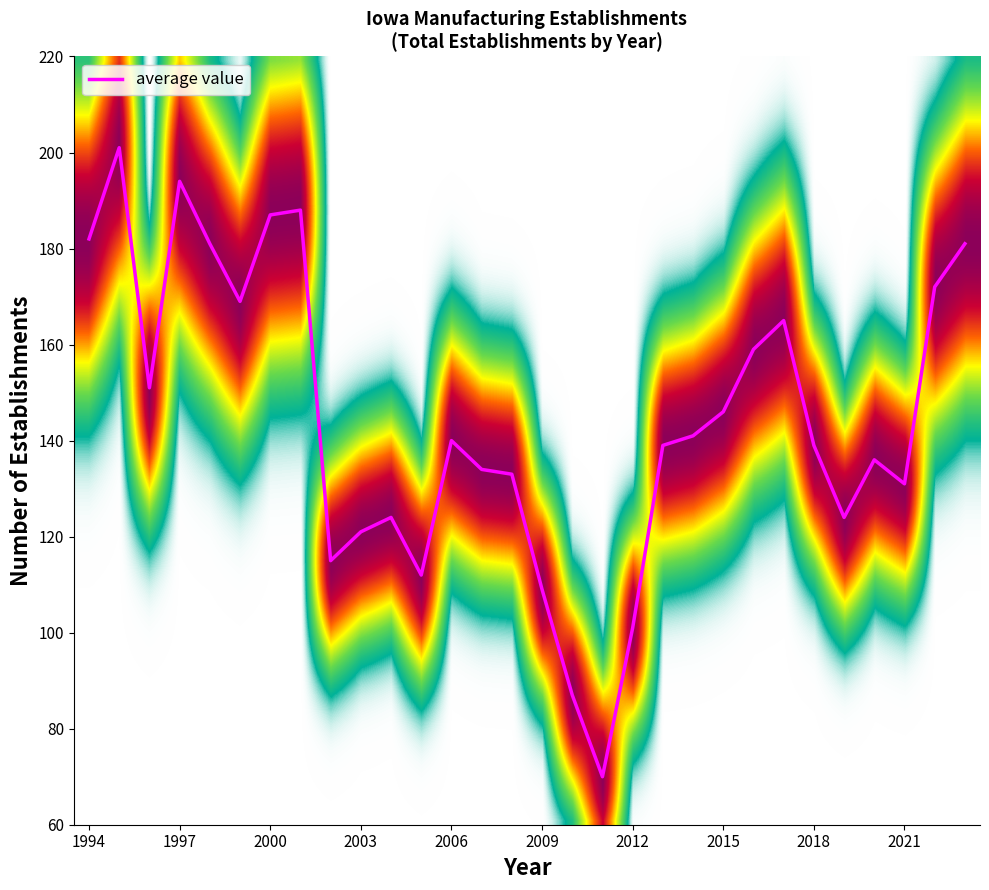

What is the minimum value shown in the chart?

70